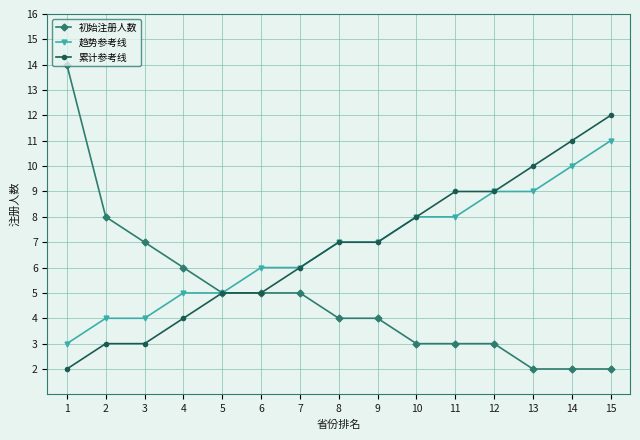

Which series changed the most between 6 and 15?

累计参考线